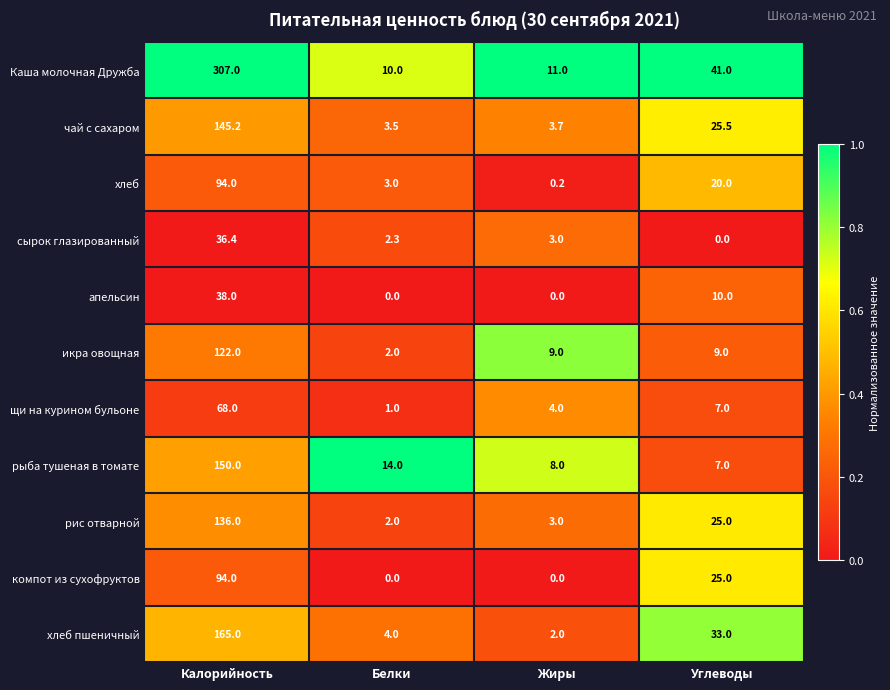

What is the spread (max minus min) of values at Белки?

14.0